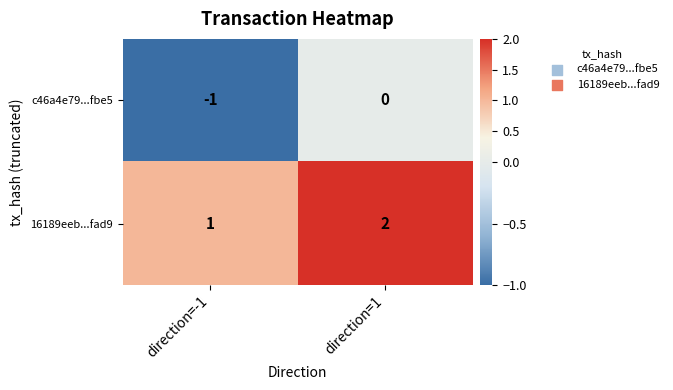

Where is 16189eeb...fad9 nearest to the value 1?

direction=-1